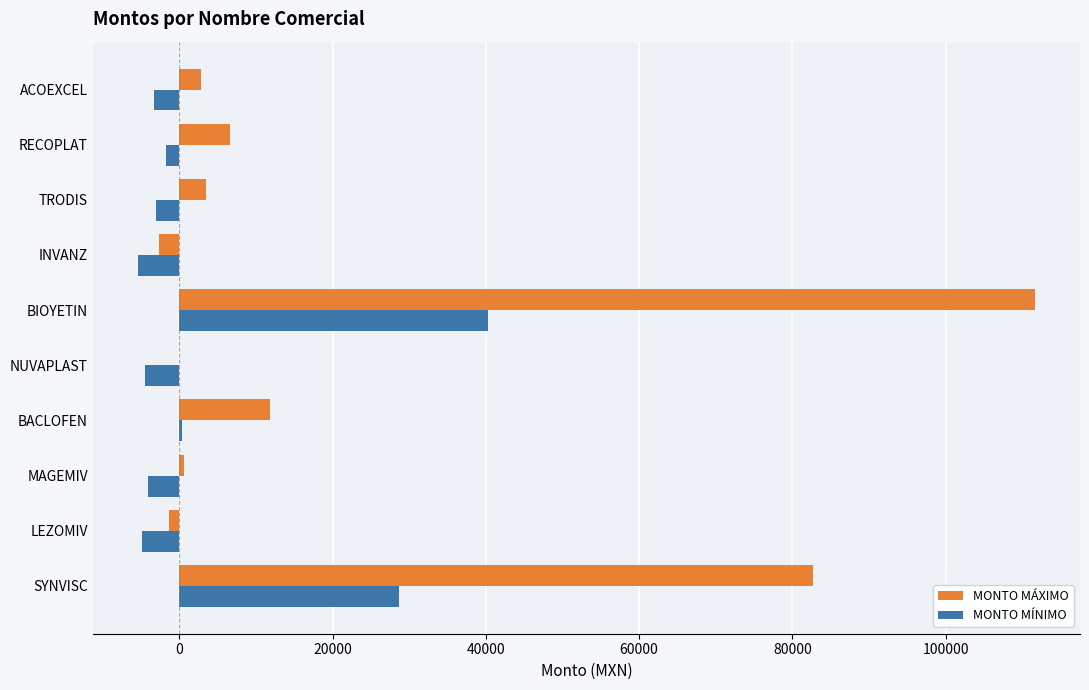

Where is MONTO MÁXIMO nearest to the value 54517?

SYNVISC